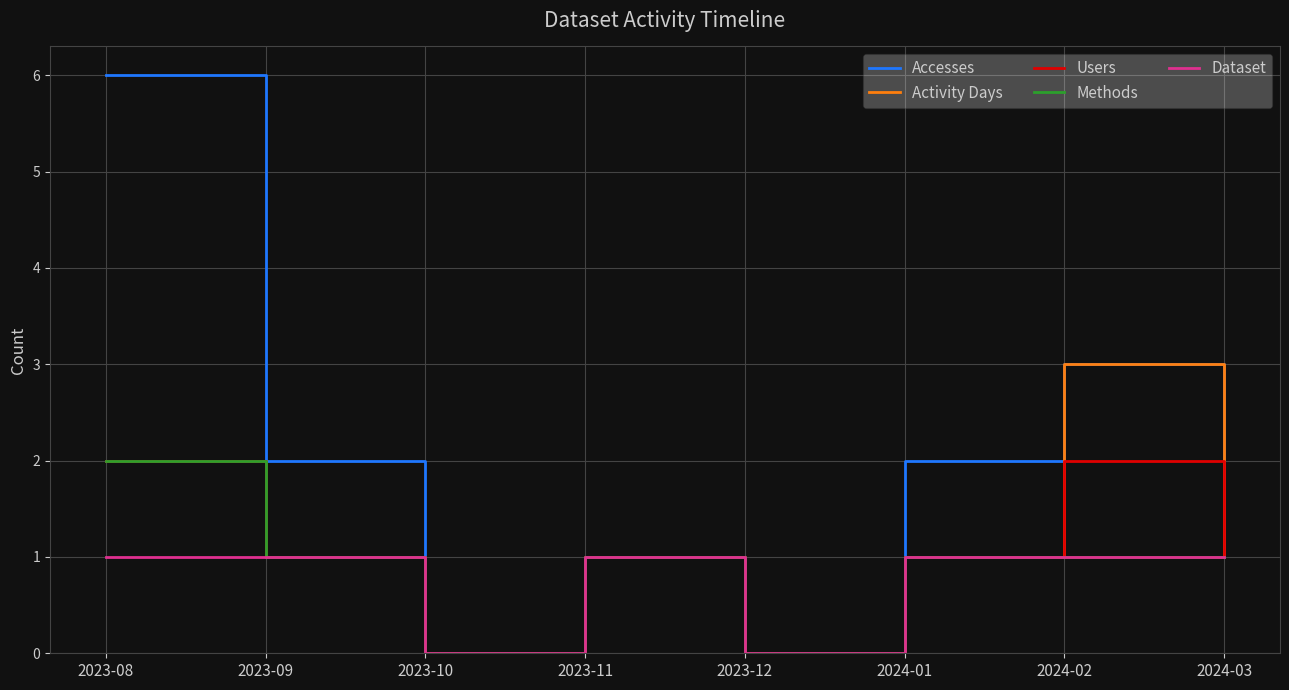

Count the Methods values in the range 1 to 2.

6